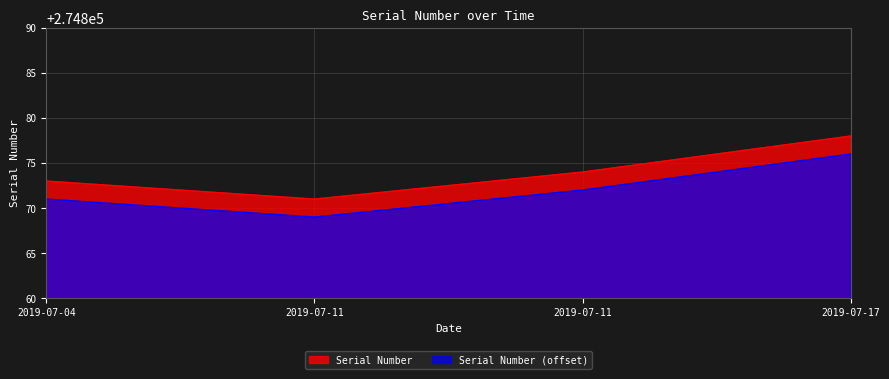

Which category has the highest value across all series?

2019-07-17